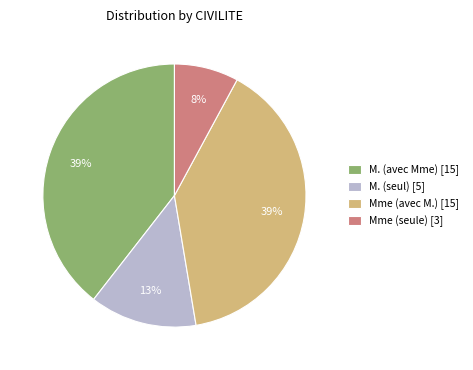

To the nearest percent, what is the difference between the M. (seul) [5] and M. (avec Mme) [15] slice percentages?

26%